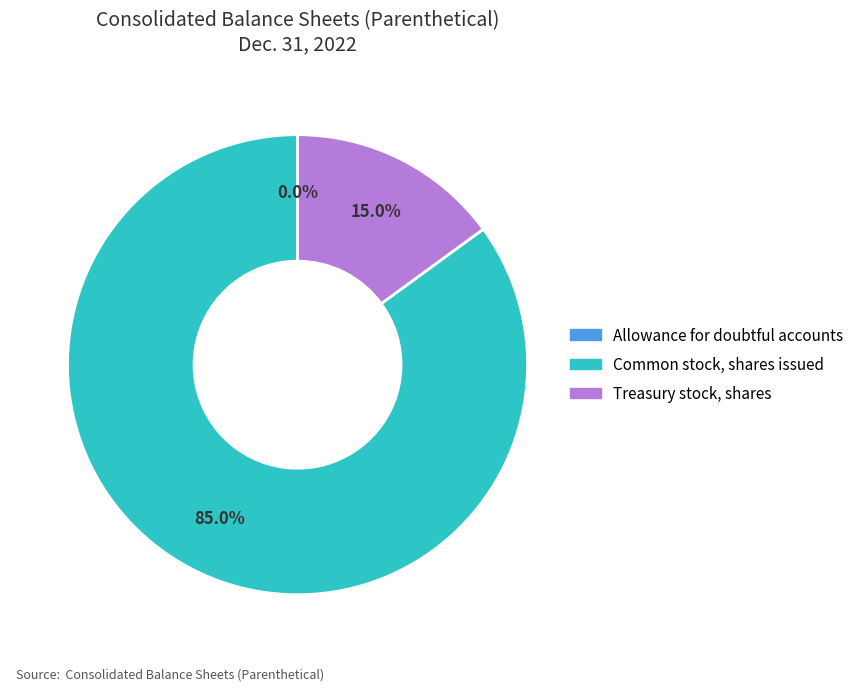

Is there a majority slice in this chart?

Yes